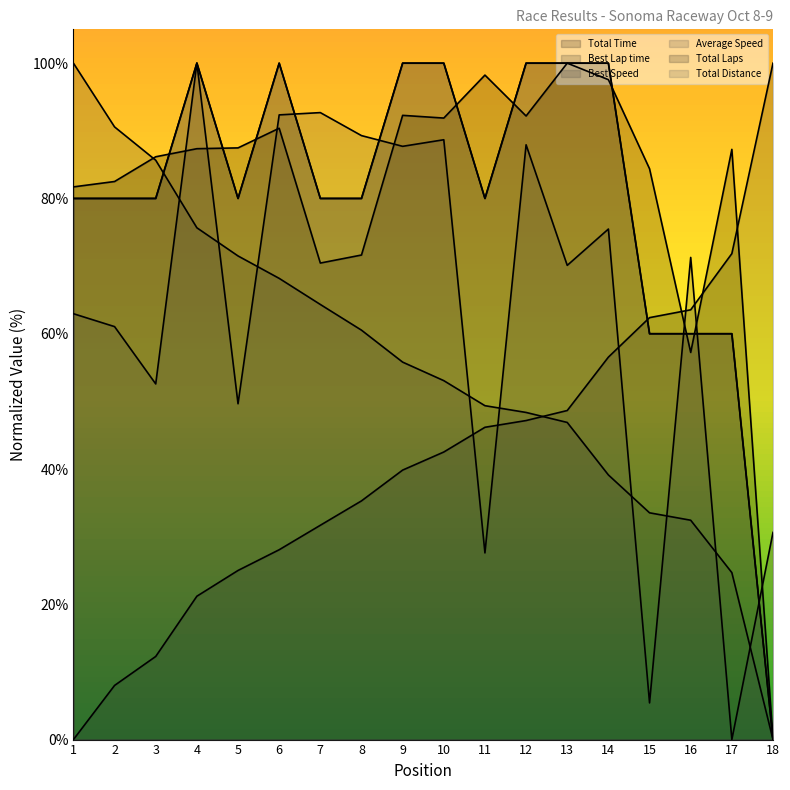

What is the sum of all Best Speed values?

999.6